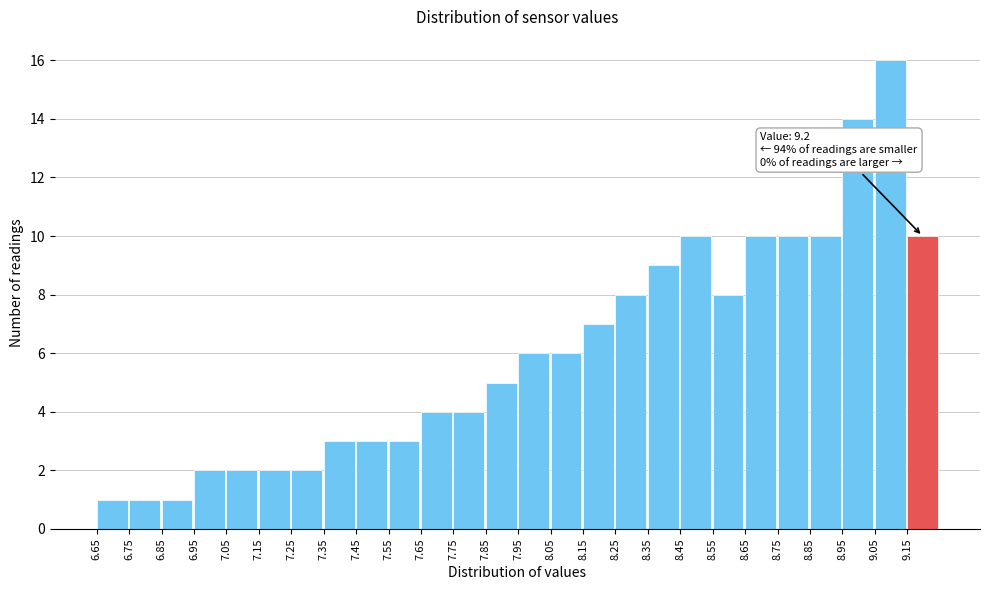

Which range on the x-axis has the tallest bar?

9.05 to 9.15